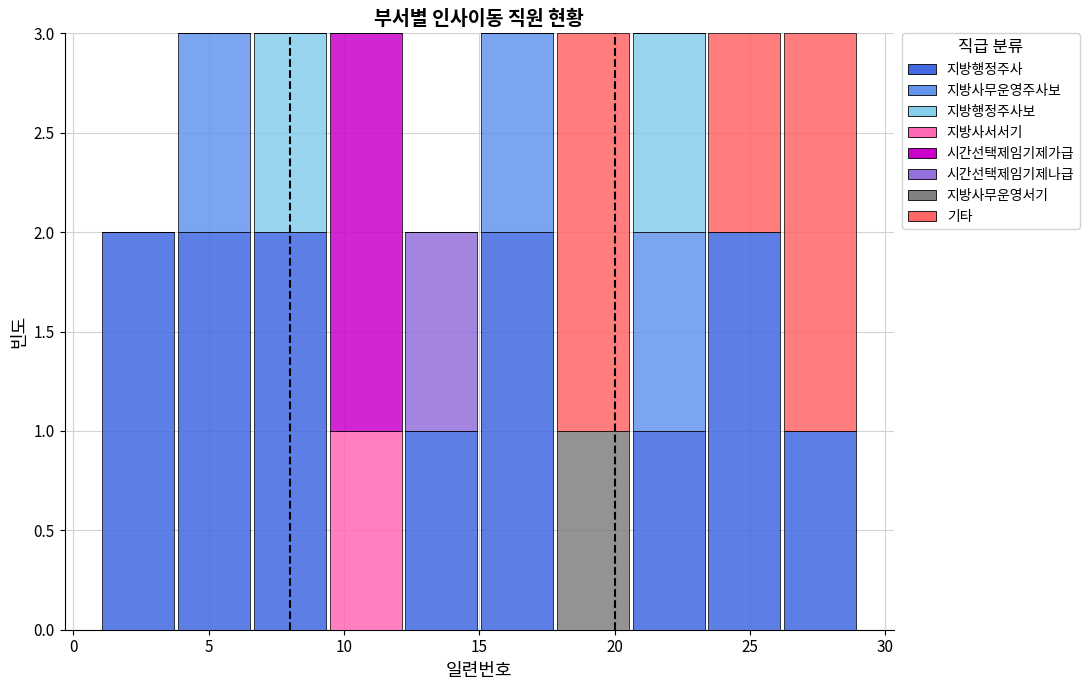

Reading left to right, transcribe this chart: for each stacked bar, give the range it covers on the x-axis and its total height. Neither the bar edges nor the heights are printed on the chart, so give them approximately, as read against the axes.

1.0 to 3.8: 2
3.8 to 6.6: 3
6.6 to 9.4: 3
9.4 to 12.2: 3
12.2 to 15.0: 2
15.0 to 17.8: 3
17.8 to 20.6: 3
20.6 to 23.4: 3
23.4 to 26.2: 3
26.2 to 29.0: 3